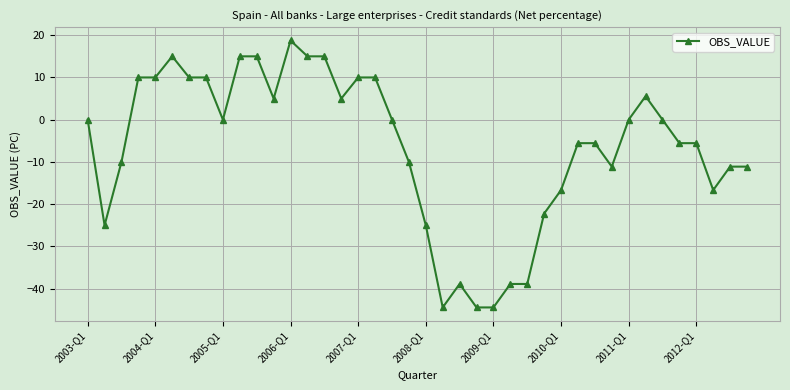

True or false: the data has more than 2 interior local peaks.

True